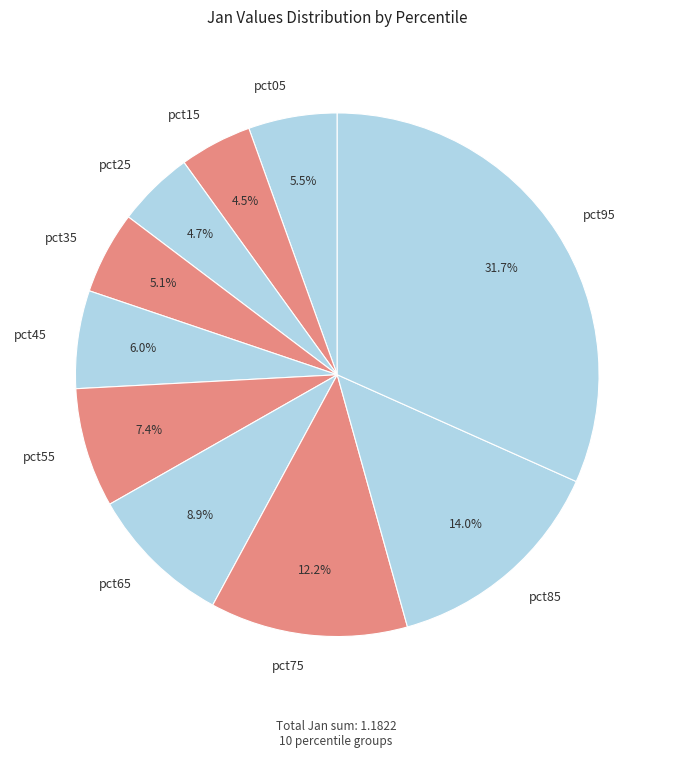

To the nearest percent, what is the average slice percentage?

10%